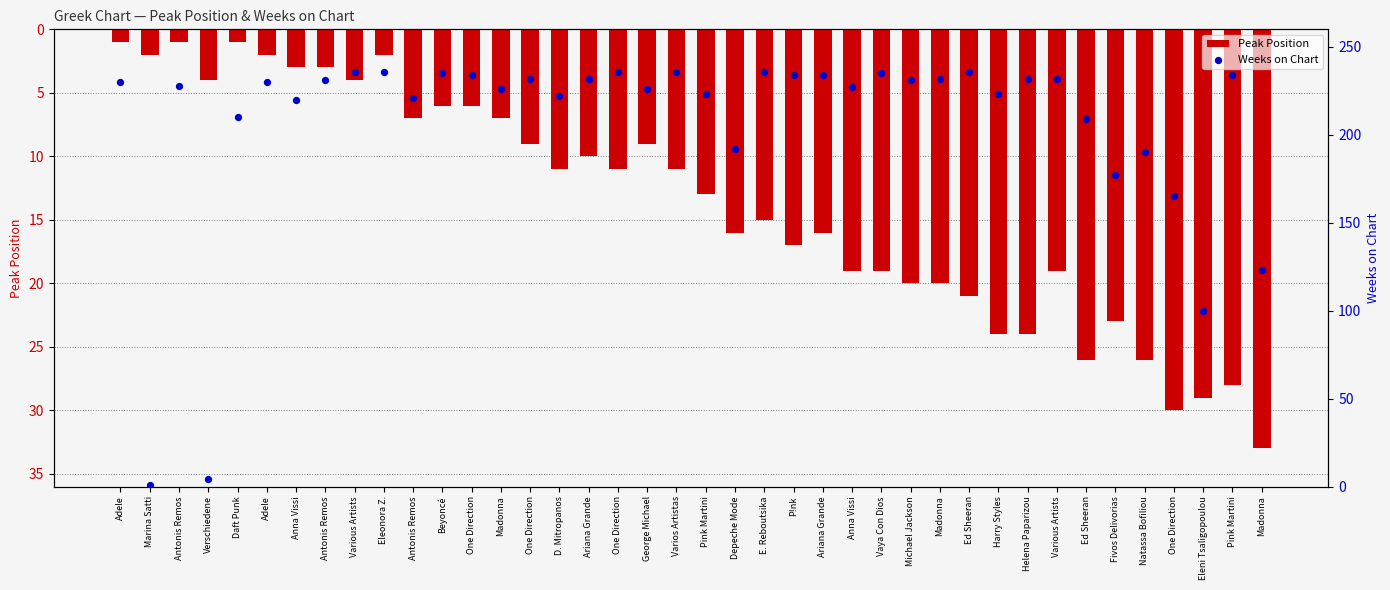

What are all the series names shown in the legend?

Peak Position, Weeks on Chart